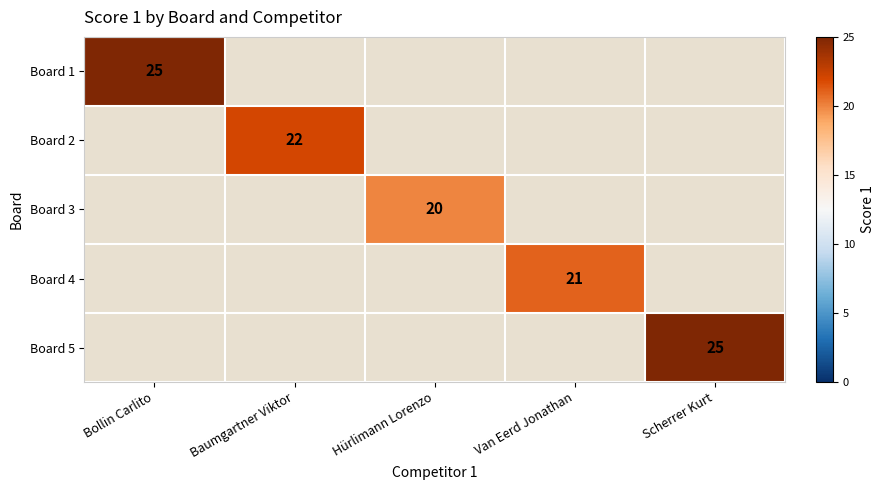

The value of Board 4 at Van Eerd Jonathan is 28.9. True or false?

False